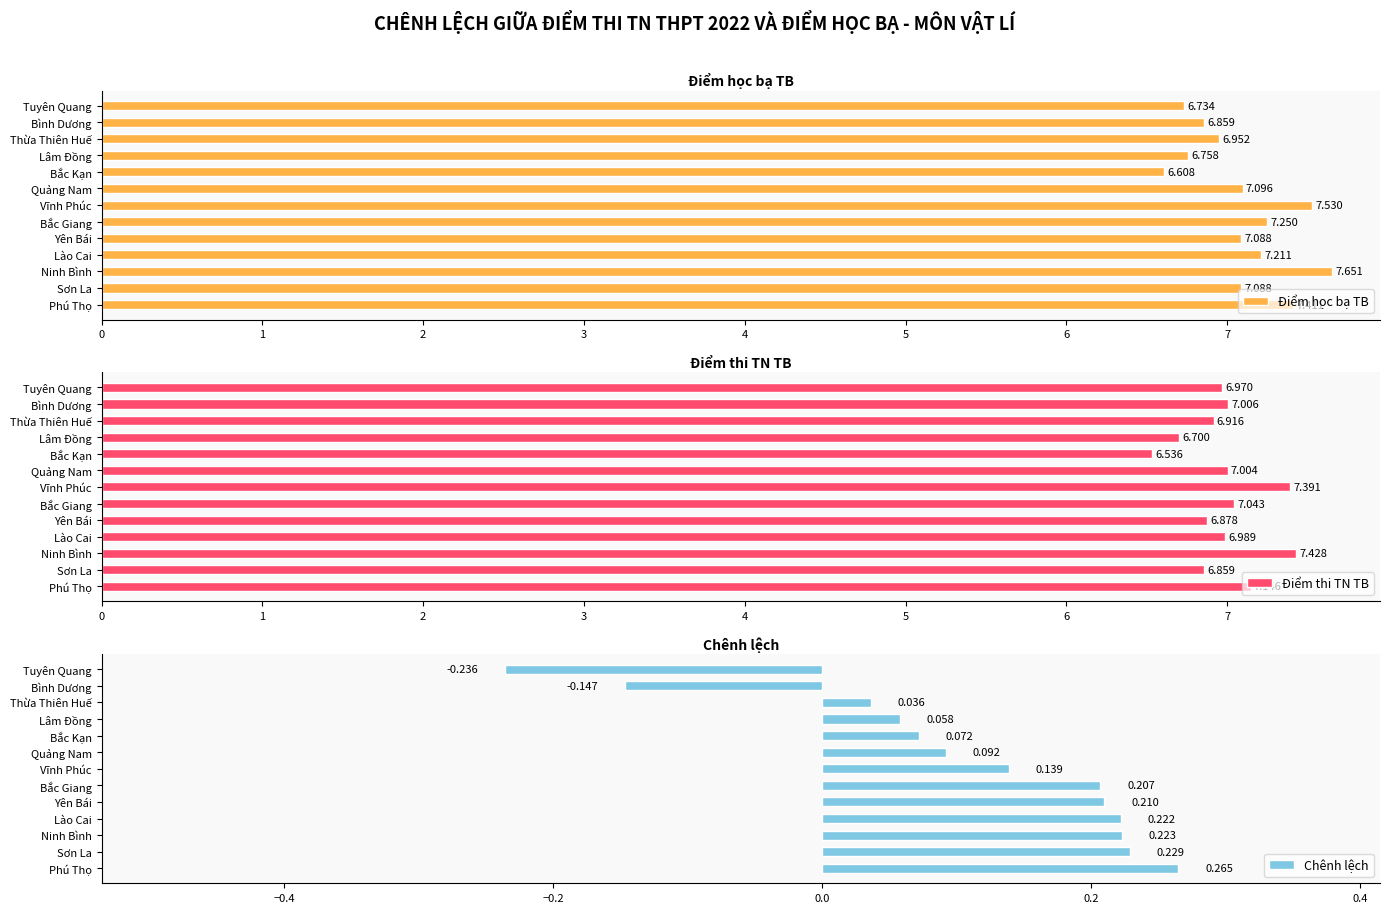

True or false: Chênh lệch has a value of 0.5 at Phú Thọ.

False